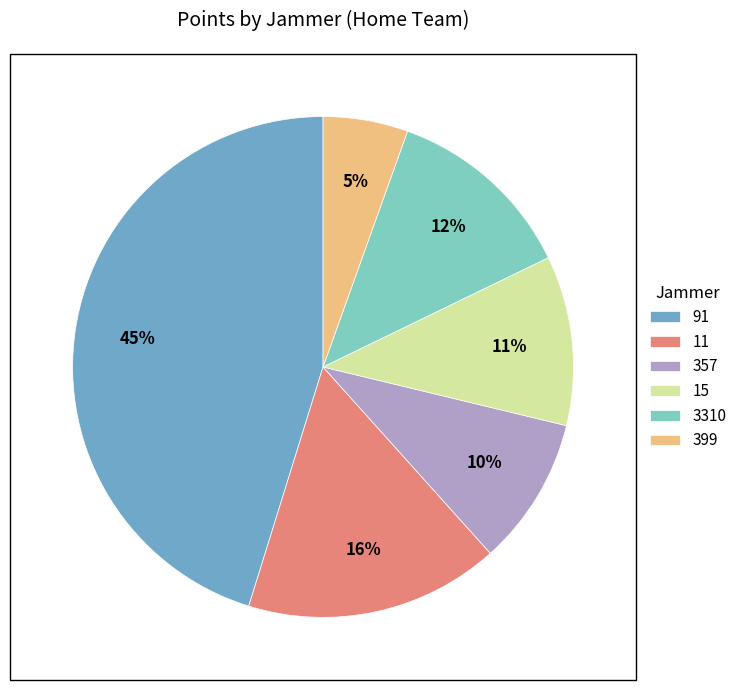

To the nearest percent, what is the difference between the 3310 and 399 slice percentages?

7%